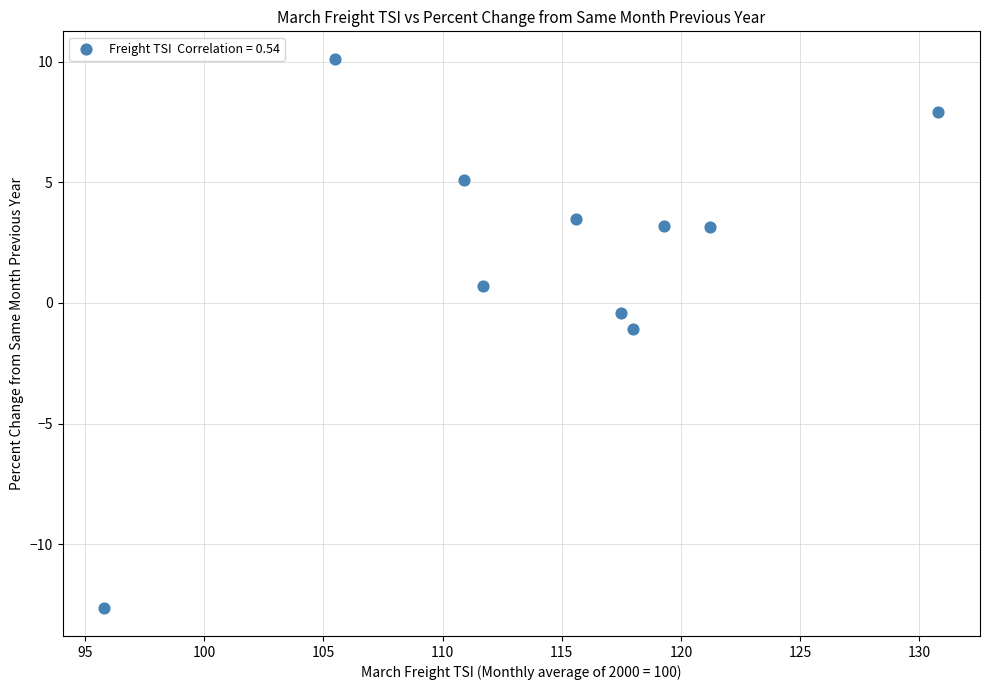

What is the average Y value?

2.0